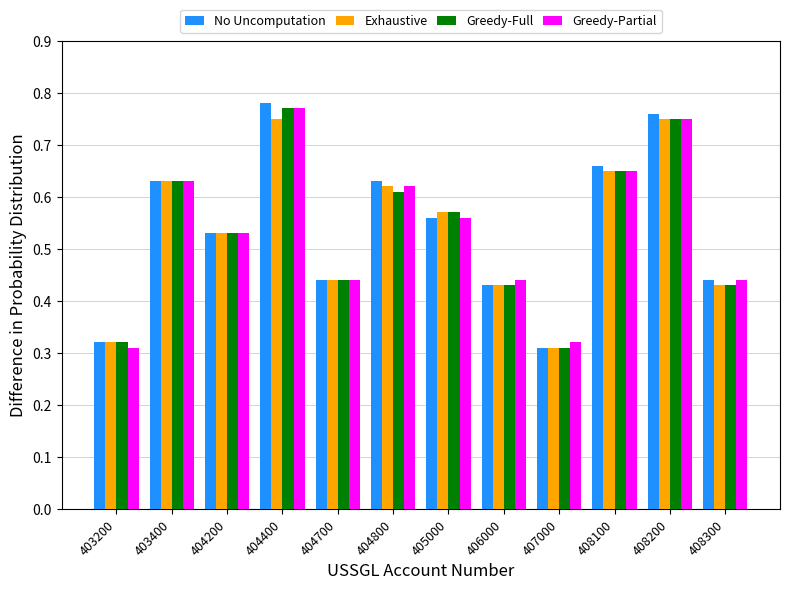

Between 403200 and 404200, which series saw the biggest shift?

Greedy-Partial